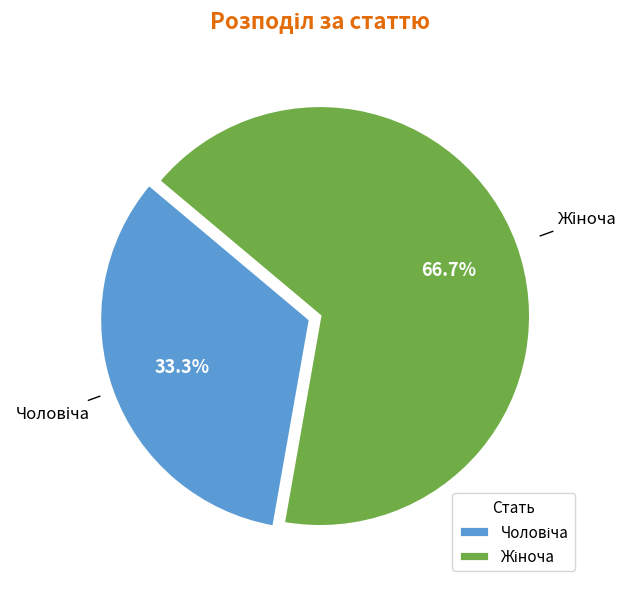

Does any single category account for the majority?

Yes